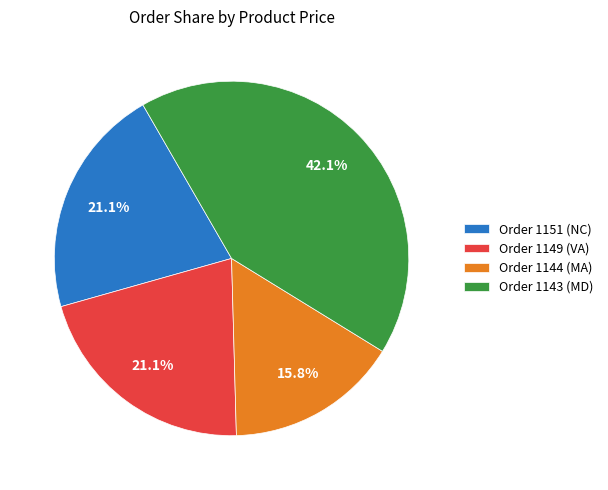

To the nearest percent, what is the difference between the largest and smallest slice percentages?

26%